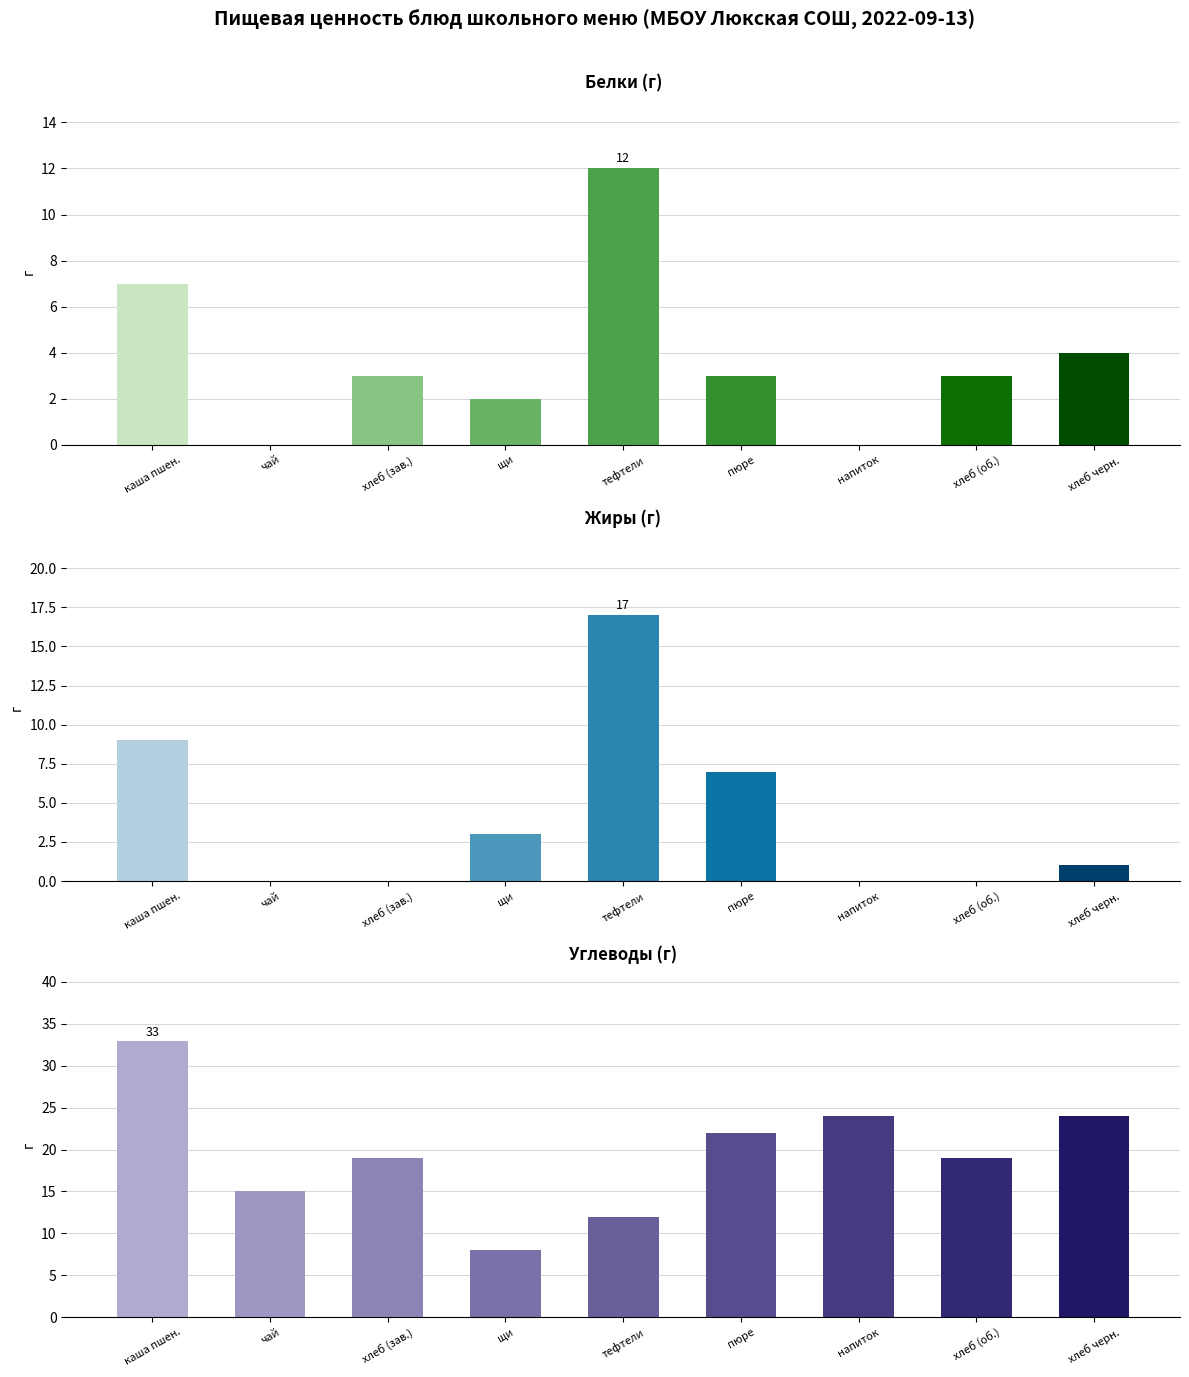

What is the label of the 1st bar from the right?

хлеб черн.